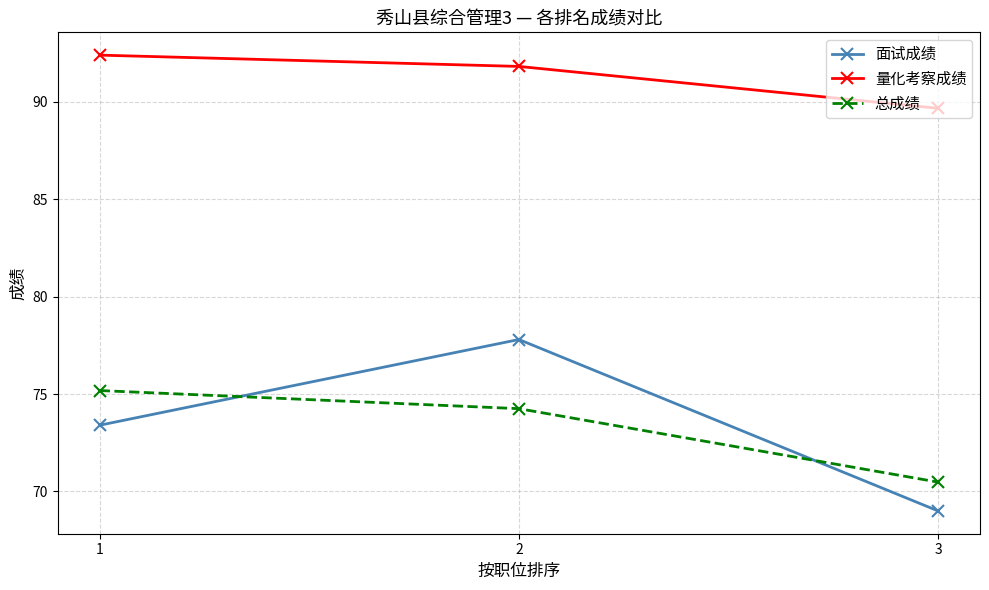

What is the sum of the 面试成绩 values at 1 and 2?

151.2